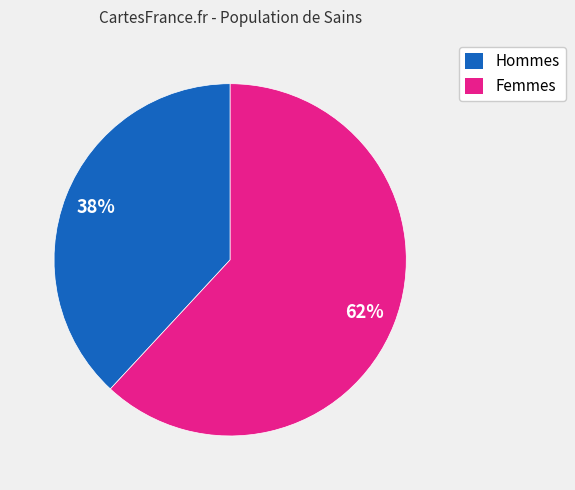

To the nearest percent, what is the average slice percentage?

50%